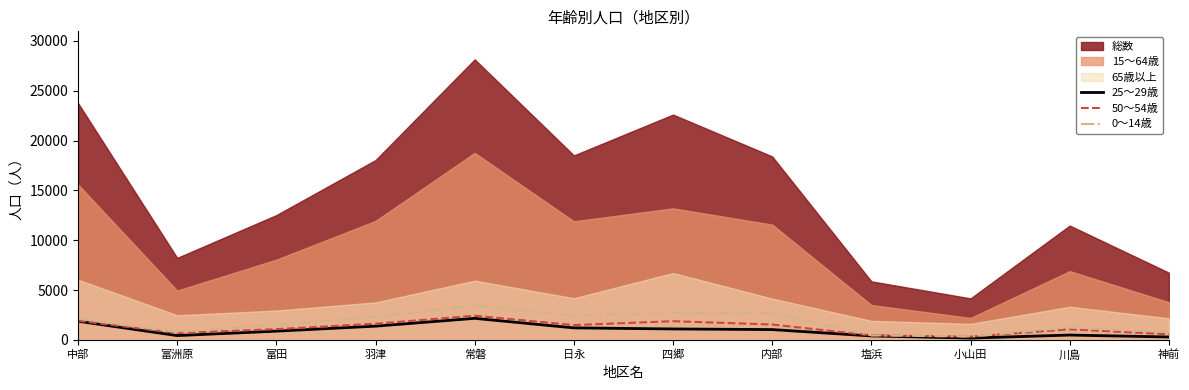

True or false: 25～29歳 has a value of 436 at 富洲原.

True